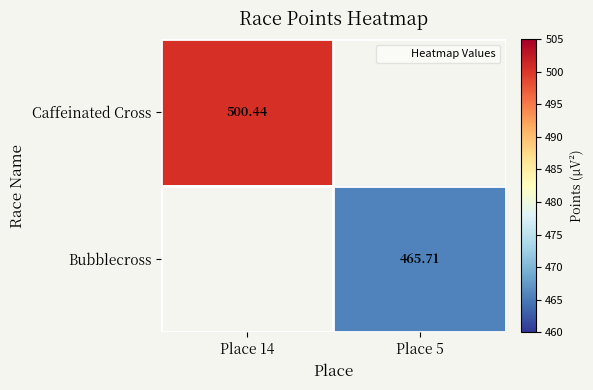

Which series has the largest range (max minus min)?

Caffeinated Cross